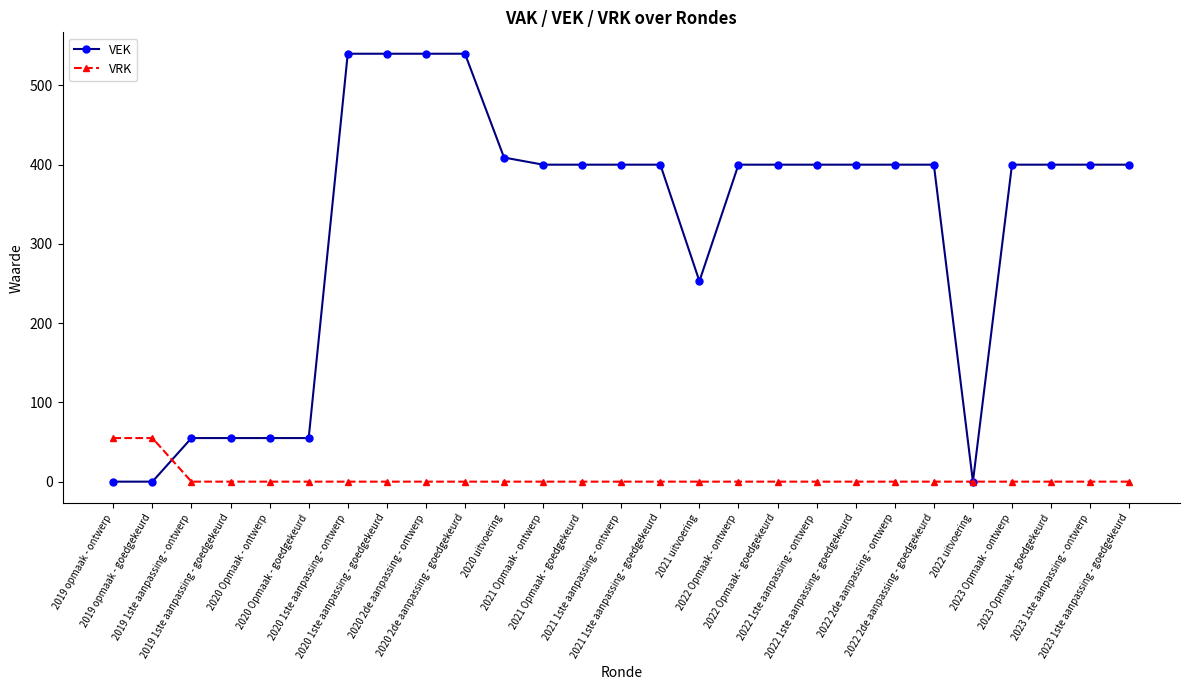

At which label is VEK closest to 270?

2021 uitvoering